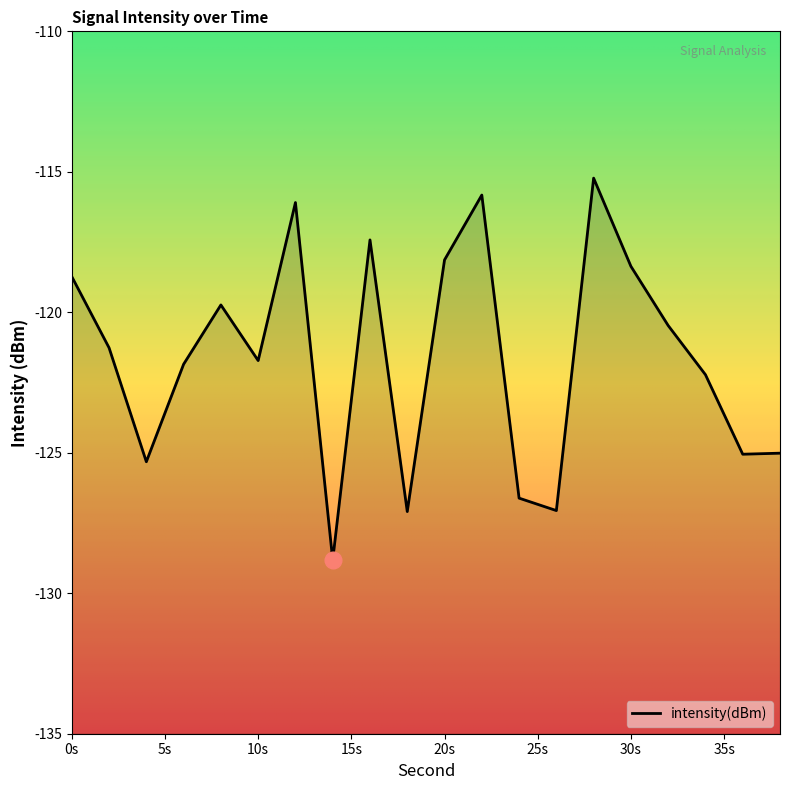

Where does the data first go above -121?

0s